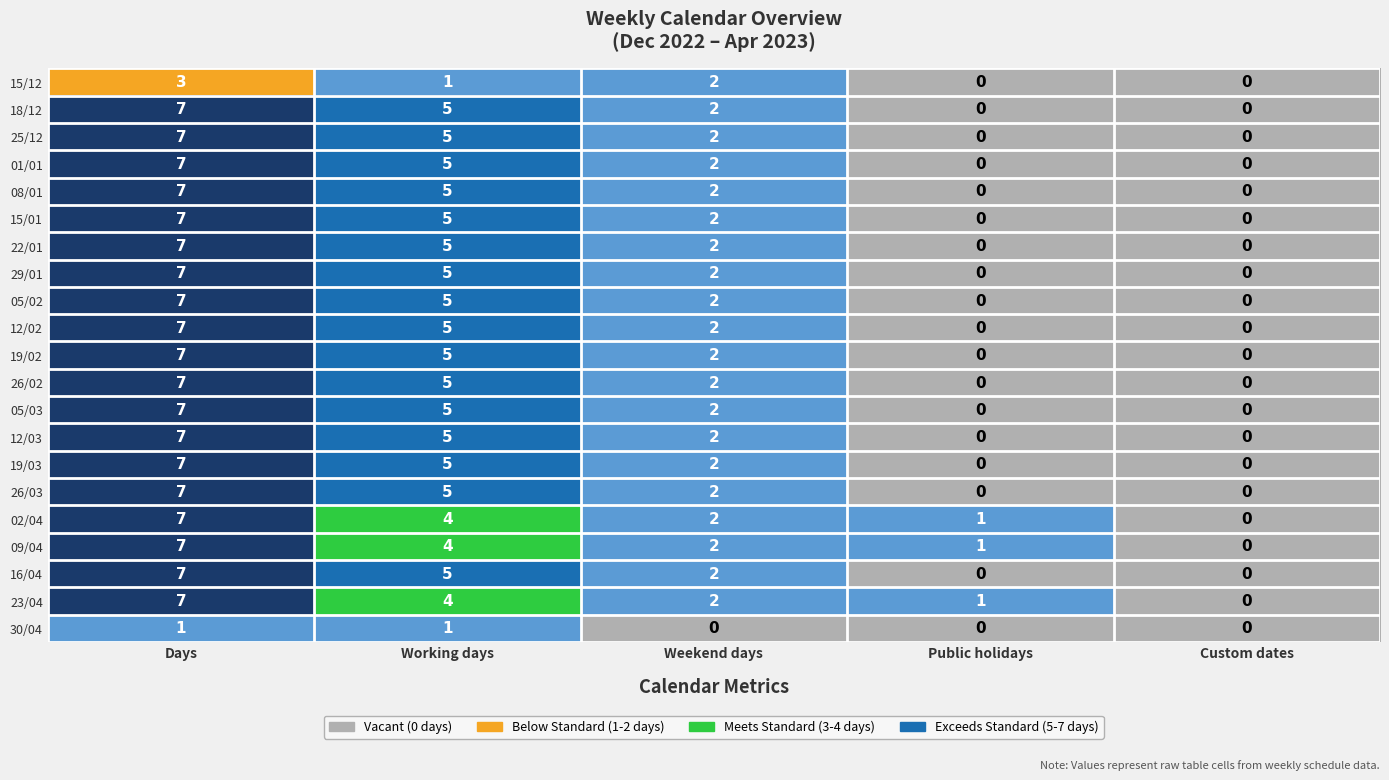

What is the difference between the 29/01 values at Working days and Public holidays?

5